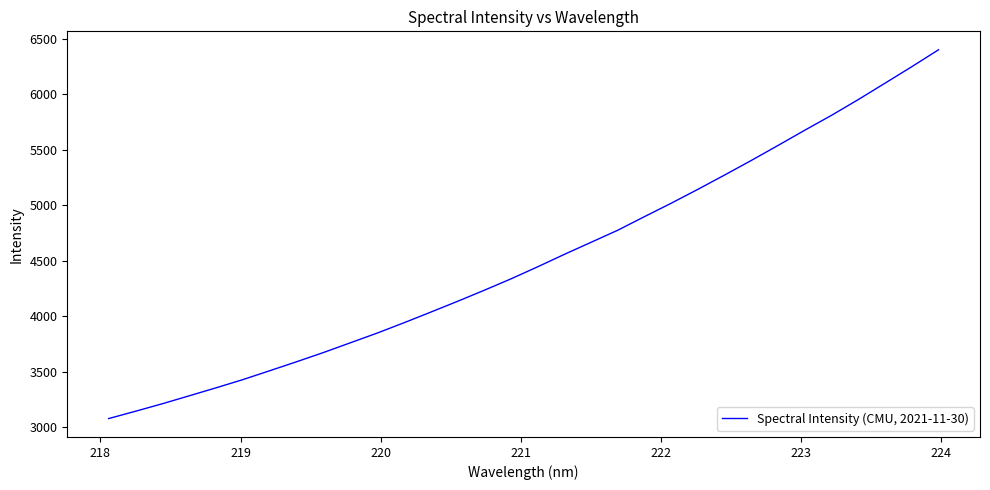

What is the difference between the maximum and minimum values?

3321.8